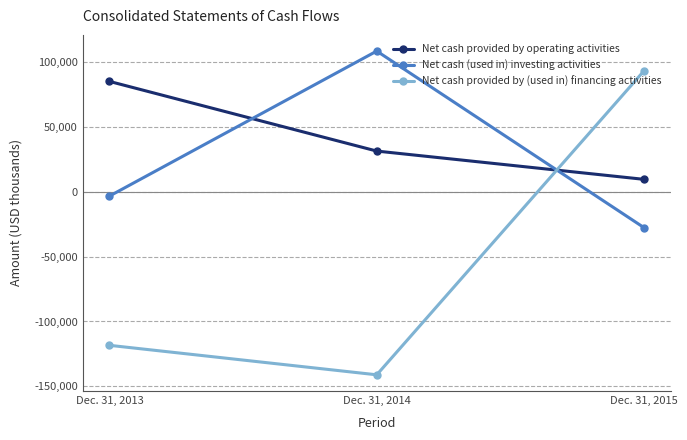

List the series in order of their peak value, highest first.

Net cash (used in) investing activities, Net cash provided by (used in) financing activities, Net cash provided by operating activities